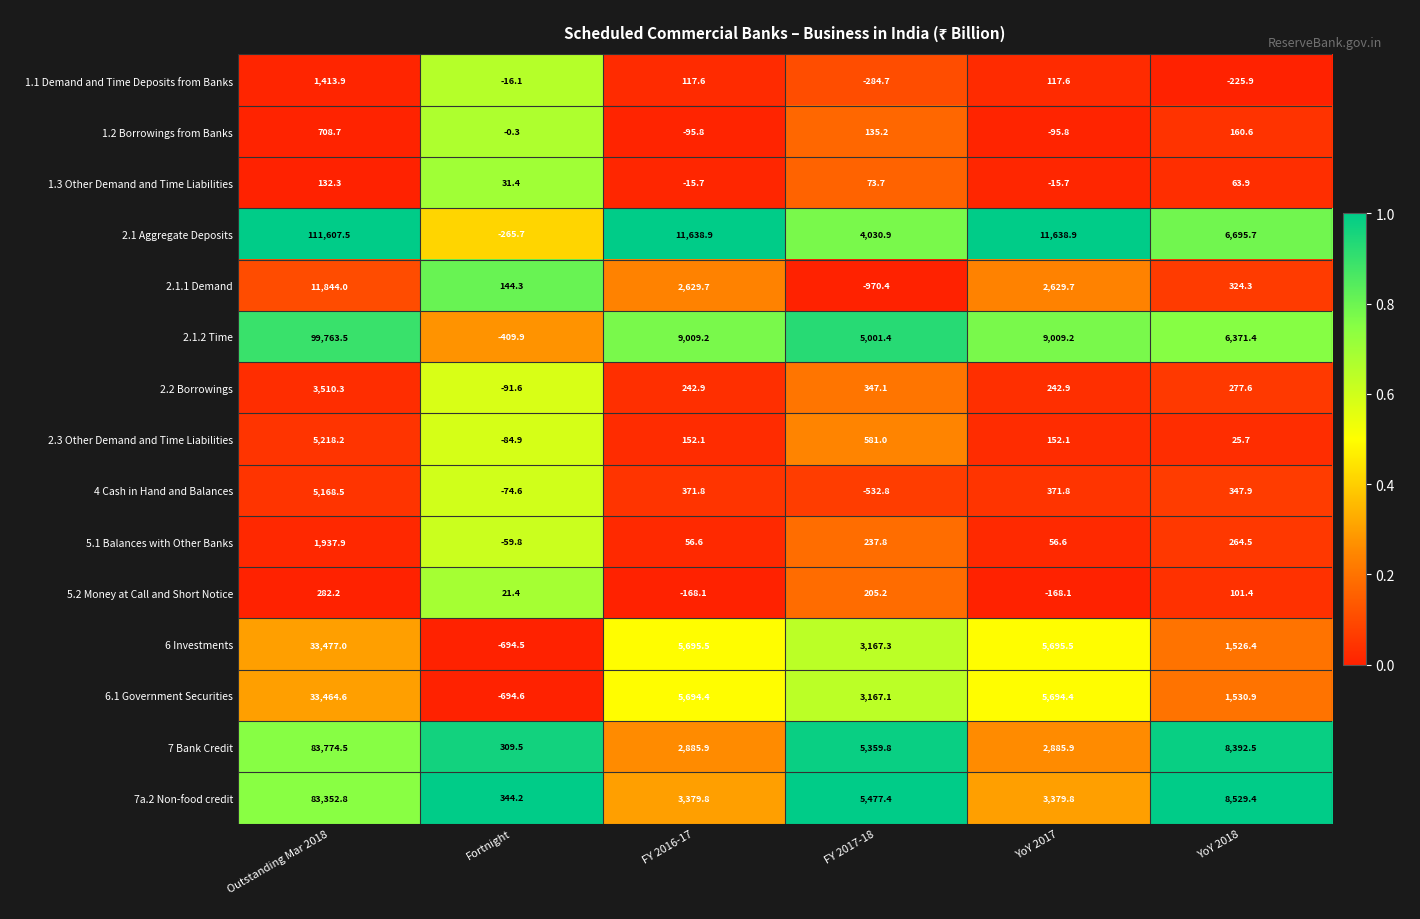

The 1.1 Demand and Time Deposits from Banks series shows 117.6 at YoY 2017. True or false?

True